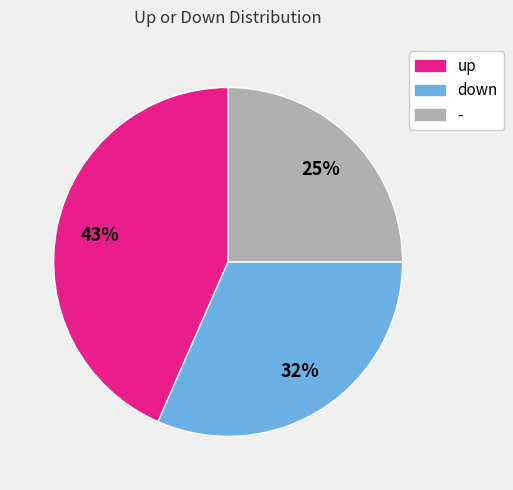

Do - and down together represent more than half of the pie?

Yes